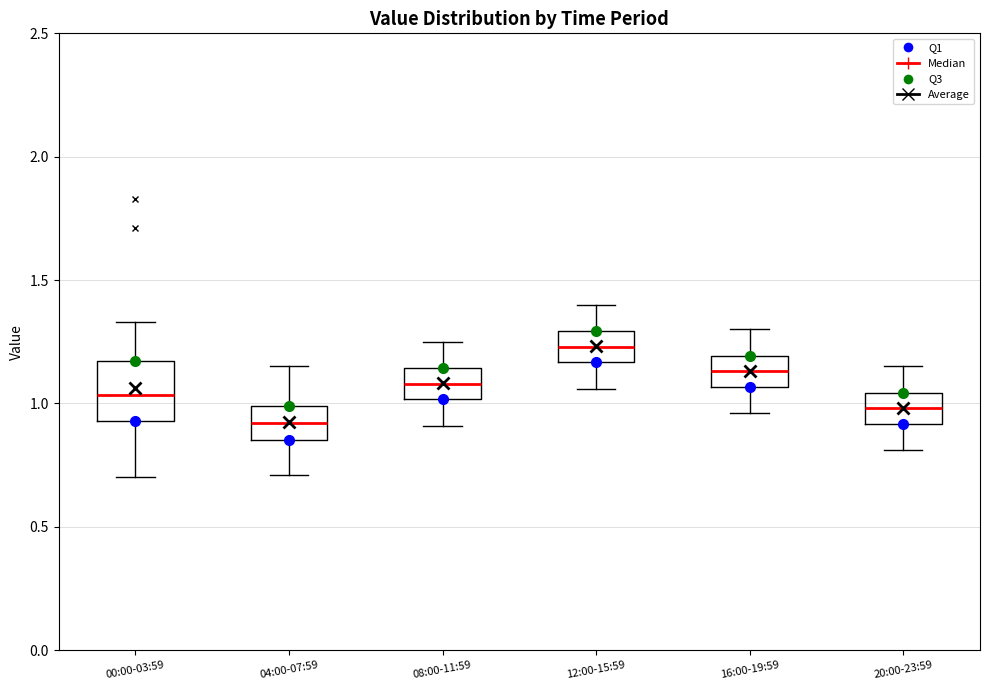

Comparing the boxes themselves (not the whiskers), which one is the tallest?

00:00-03:59